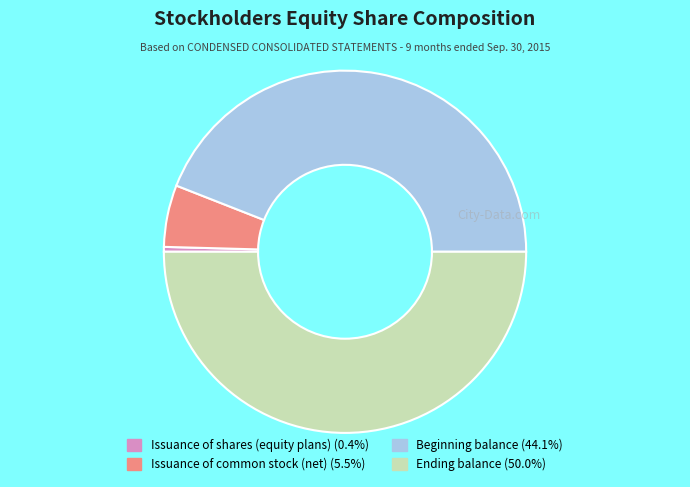

Is the sum of Ending balance (50.0%) and Beginning balance (44.1%) greater than half?

Yes